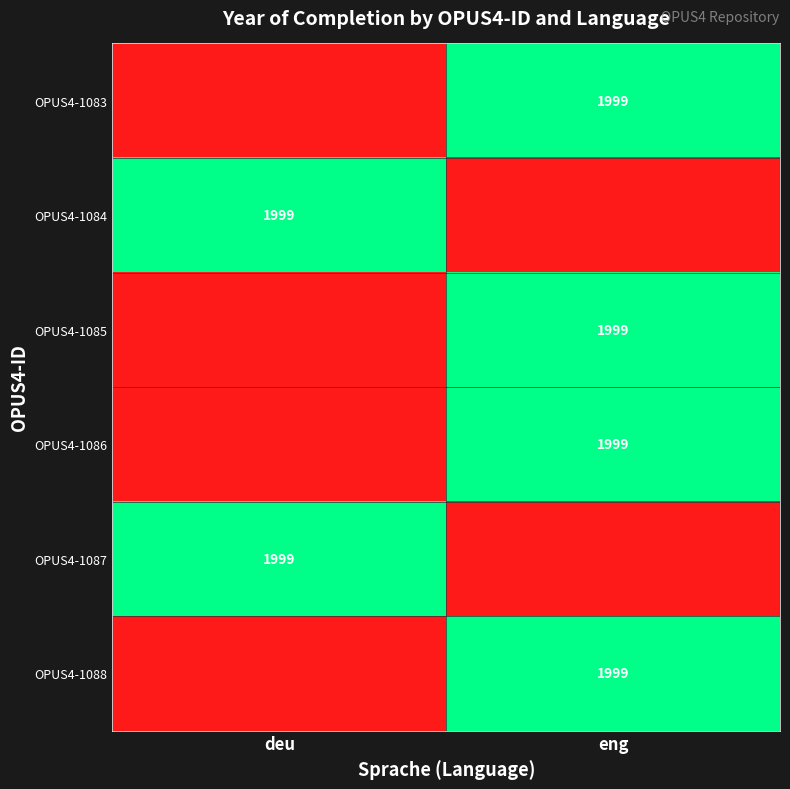

Is it true that OPUS4-1084 equals 1999 at deu?

True